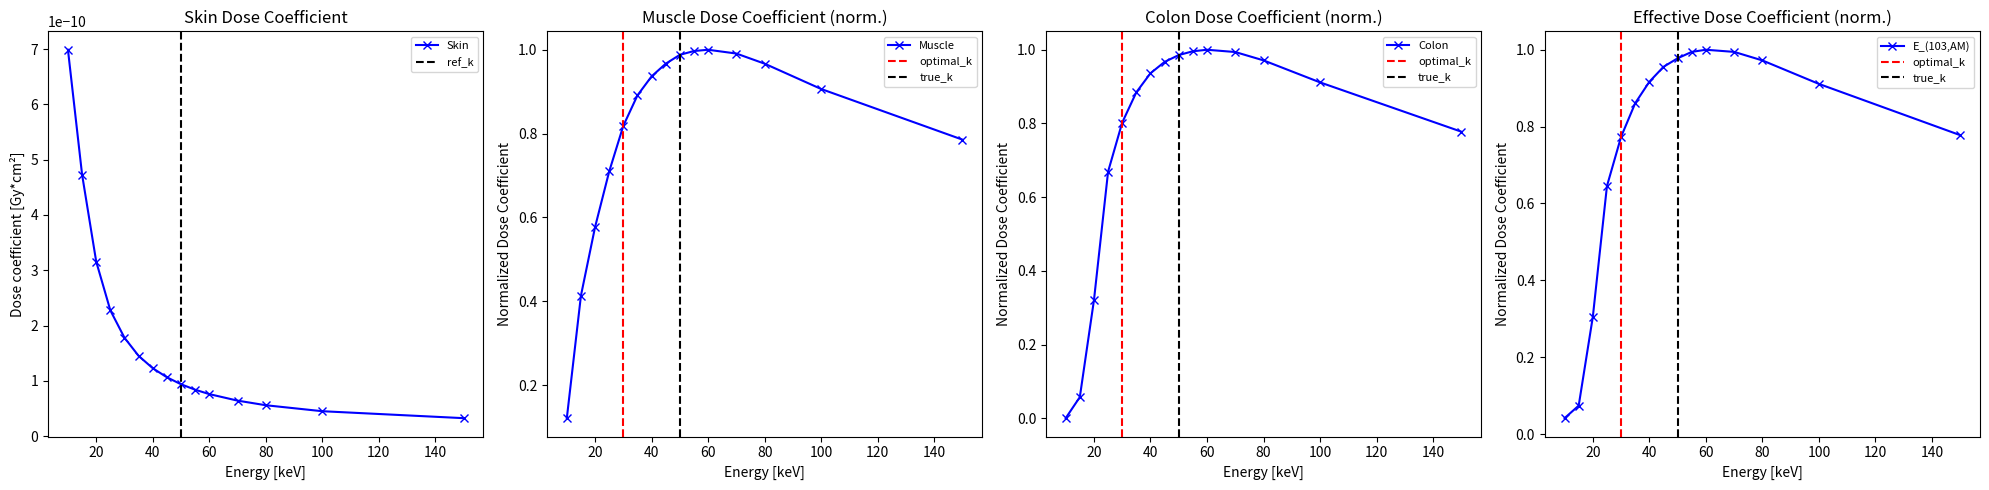

After their last crossing, which series has the higher values: E_(103,AM) or Muscle?

Muscle